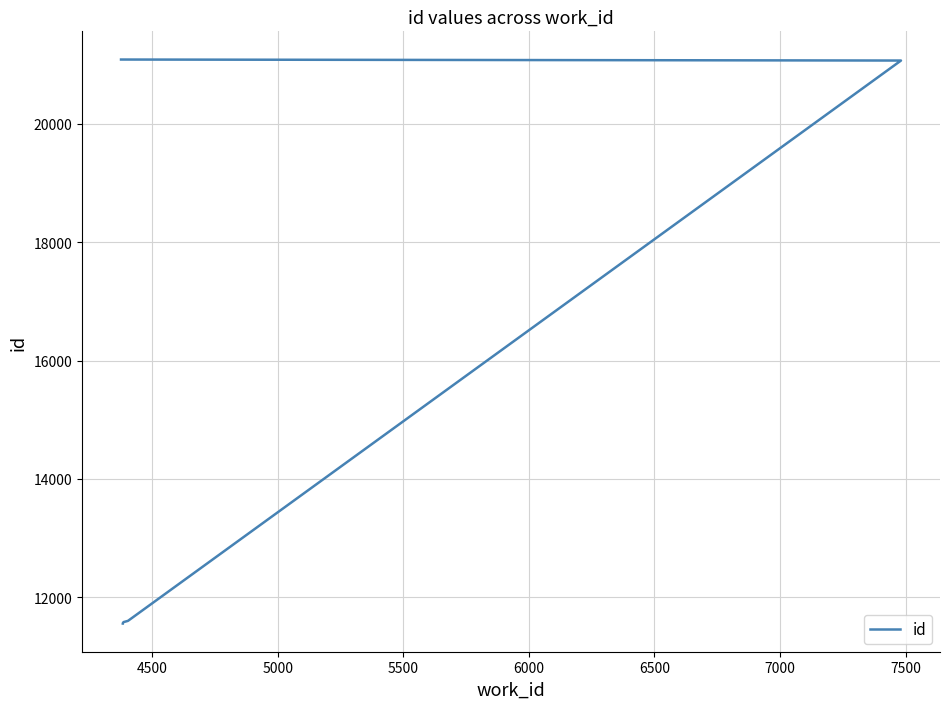

True or false: there are more than 2 points higher than both neighbors.

False